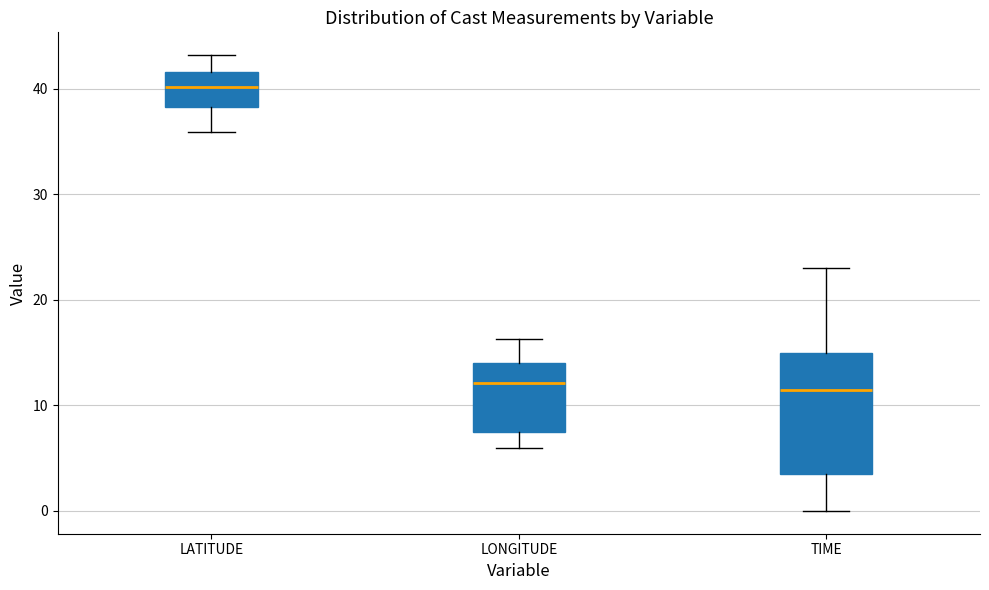

Where is the upper edge of the box for LATITUDE on the y-axis? The values are not printed on the chart, so give them approximately, as read against the axis.

42